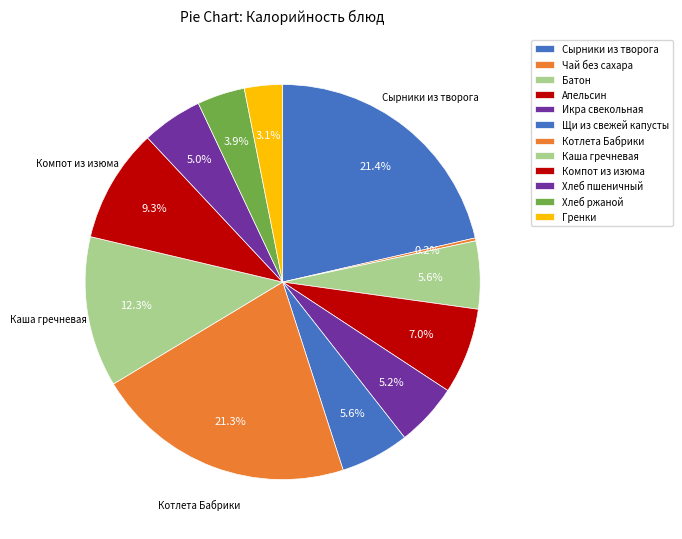

To the nearest percent, what is the difference between the Хлеб пшеничный and Гренки slice percentages?

2%